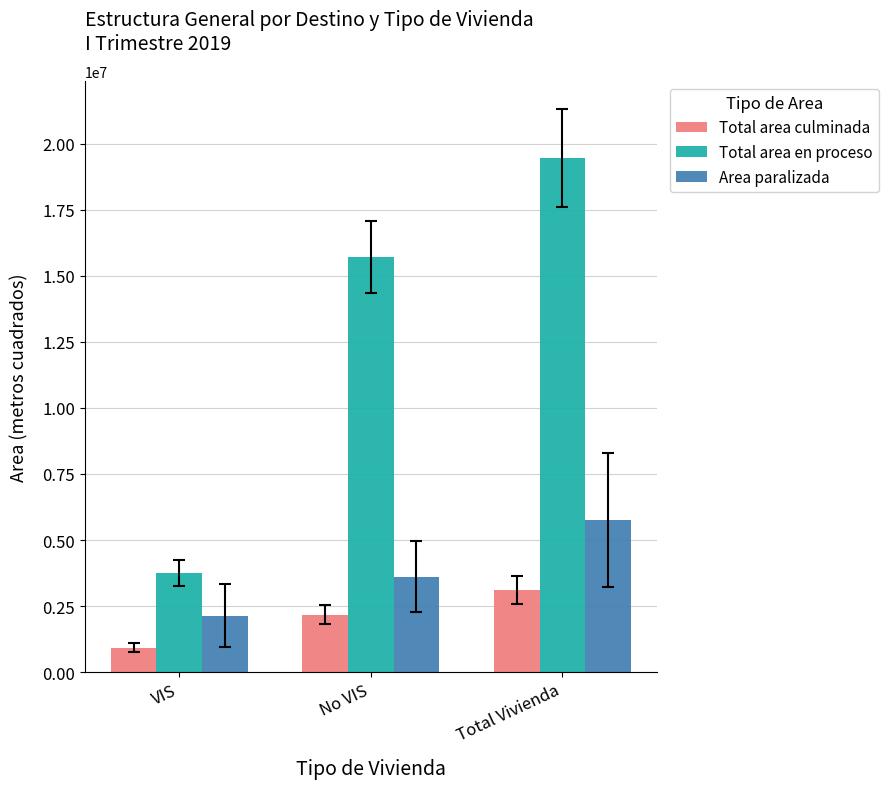

How many bars are there in total?

9